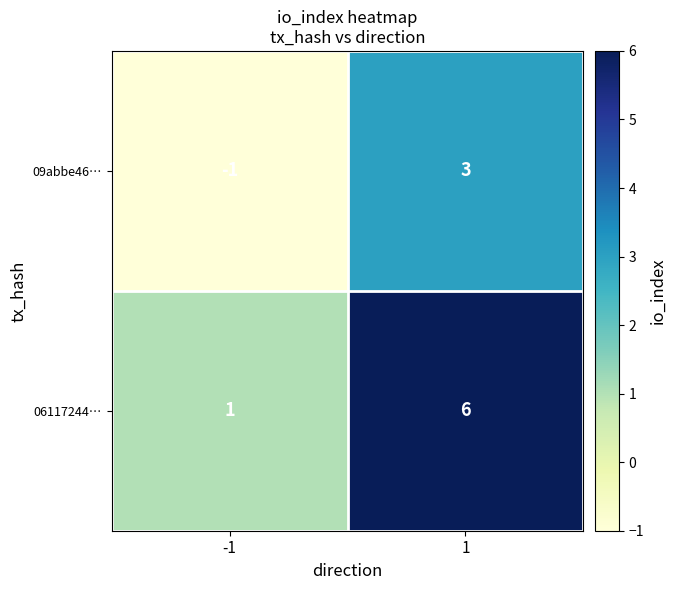

Reading left to right, transcribe all the data shown in this chart.

09abbe46…: -1=-1	1=3
06117244…: -1=1	1=6